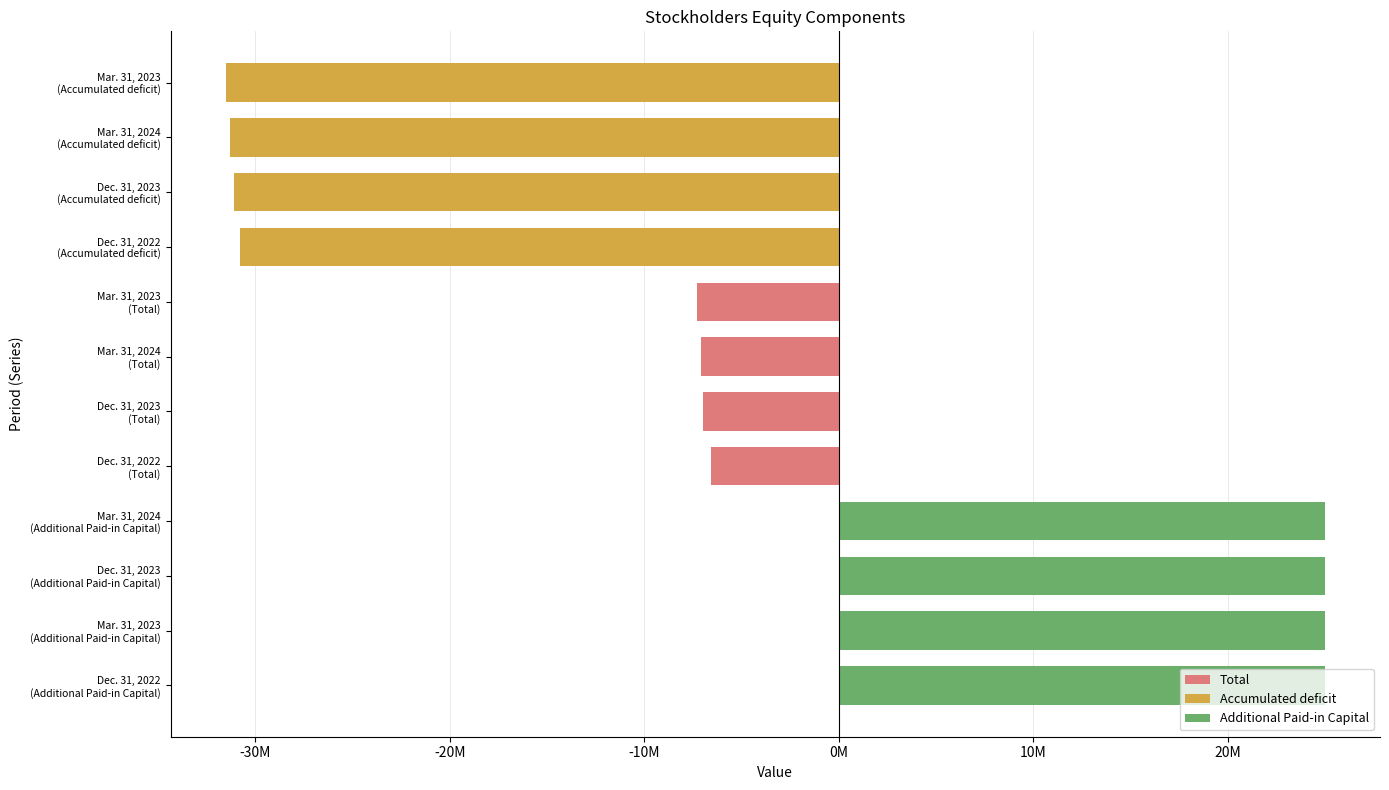

Does the chart contain any negative values?

Yes